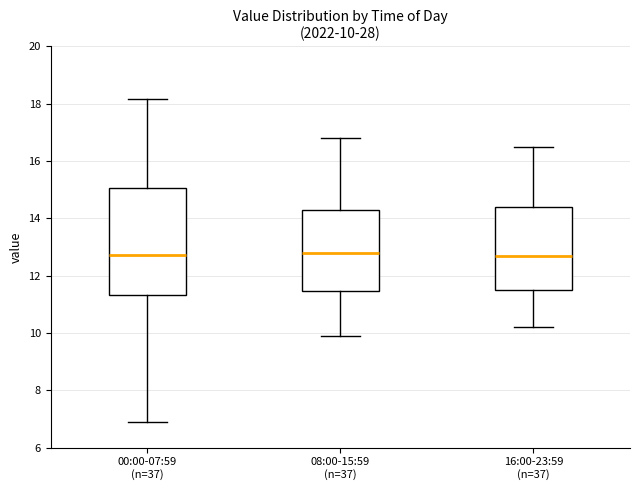

Which box is the tallest, from its lower edge to its upper edge?

00:00-07:59 (n=37)